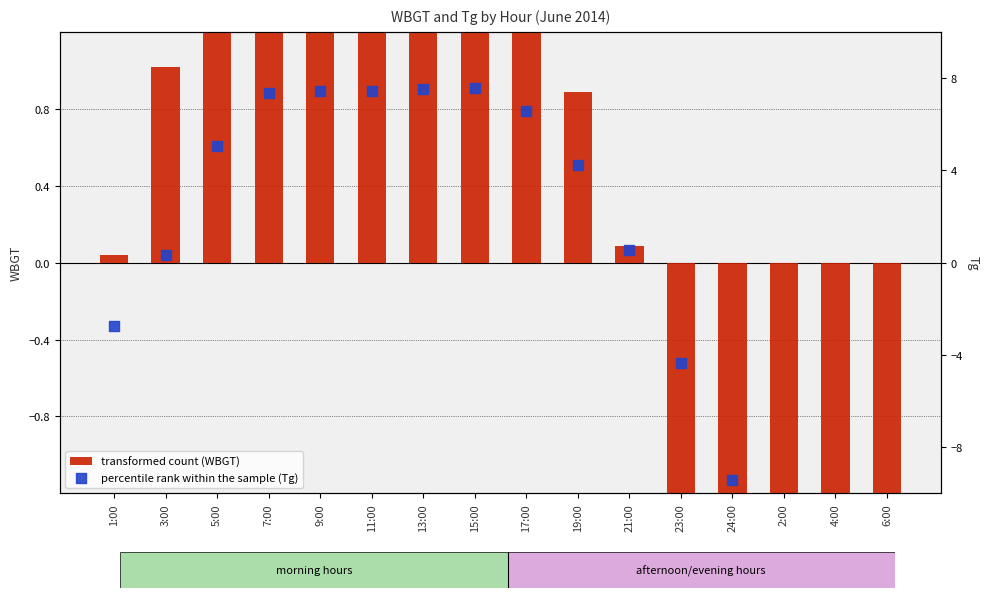

At how many categories does at least one series exceed 2?

8